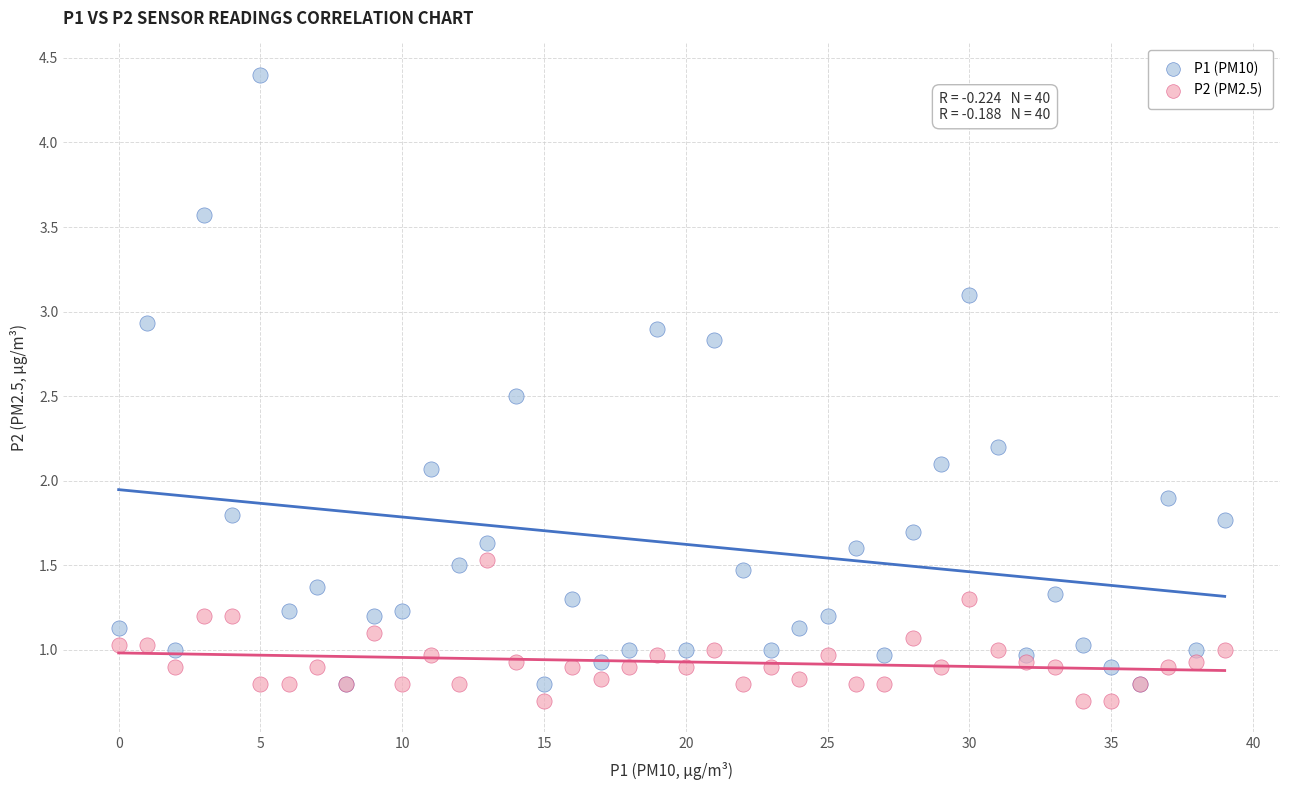

Which series has the largest Y range (max minus min)?

P1 (PM10)